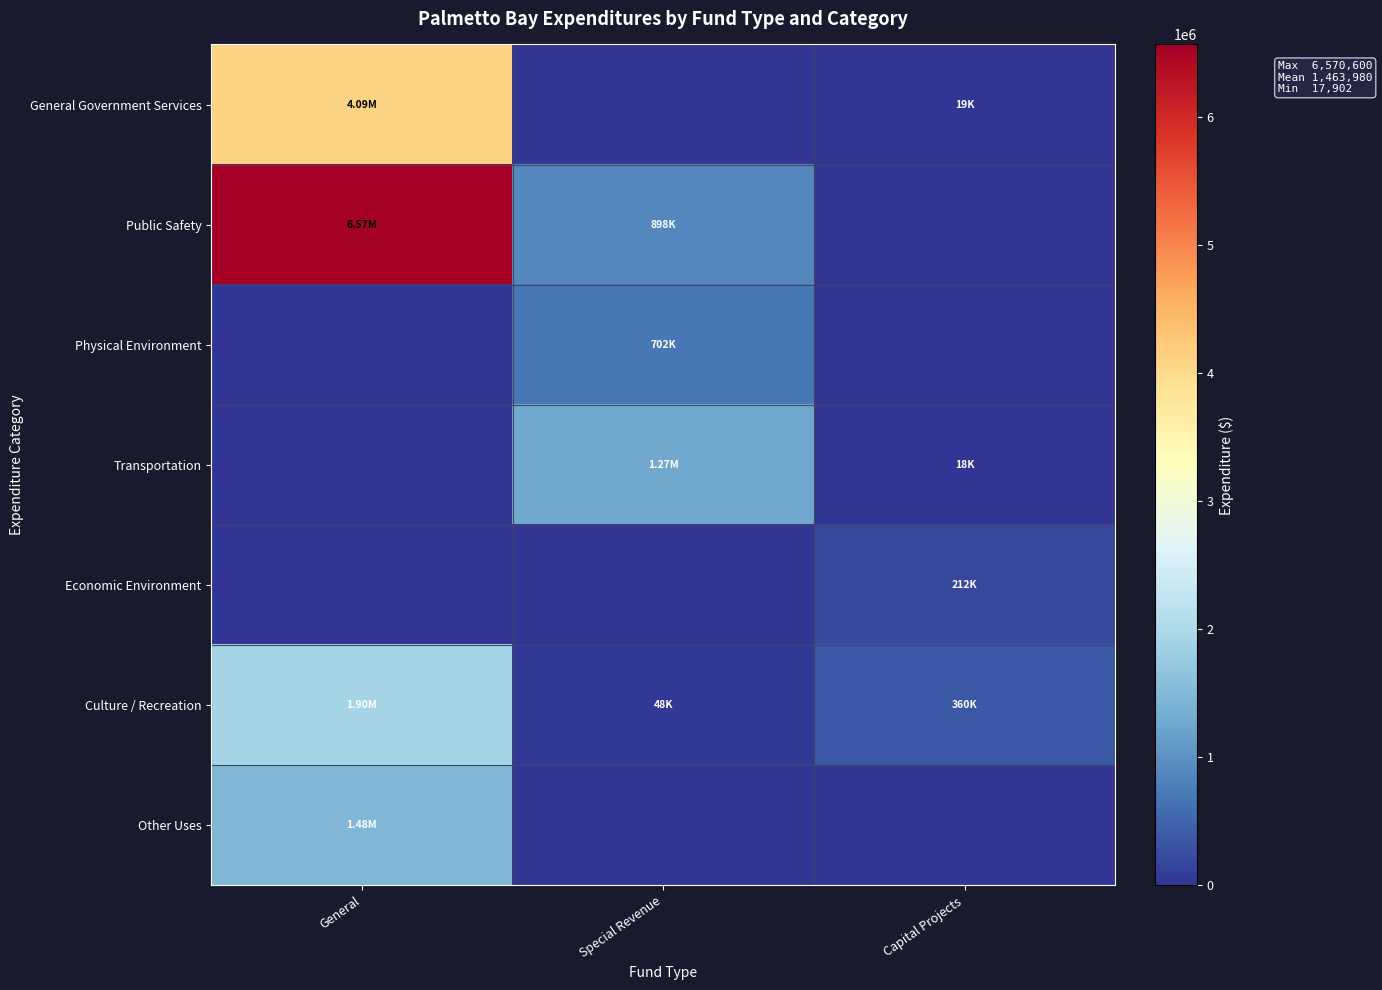

Reading right to left, extract all data points from this chart.

General Government Services: Capital Projects=18541	Special Revenue=0	General=4085695
Public Safety: Capital Projects=0	Special Revenue=898204	General=6570600
Physical Environment: Capital Projects=0	Special Revenue=702038	General=0
Transportation: Capital Projects=17902	Special Revenue=1272877	General=0
Economic Environment: Capital Projects=212327	Special Revenue=0	General=0
Culture / Recreation: Capital Projects=359824	Special Revenue=48396	General=1901354
Other Uses: Capital Projects=0	Special Revenue=0	General=1480000